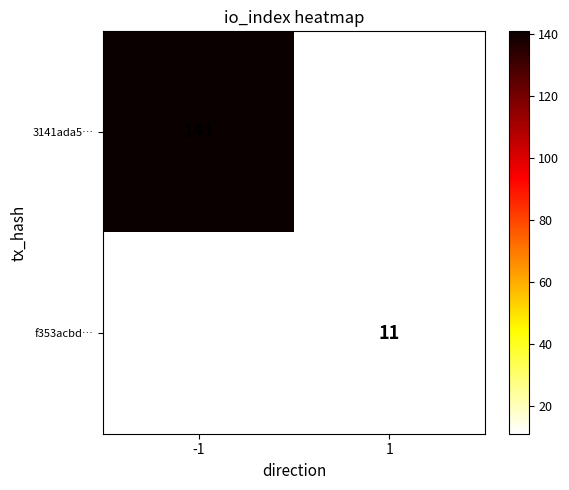

At which category does the chart reach its peak across all series?

-1